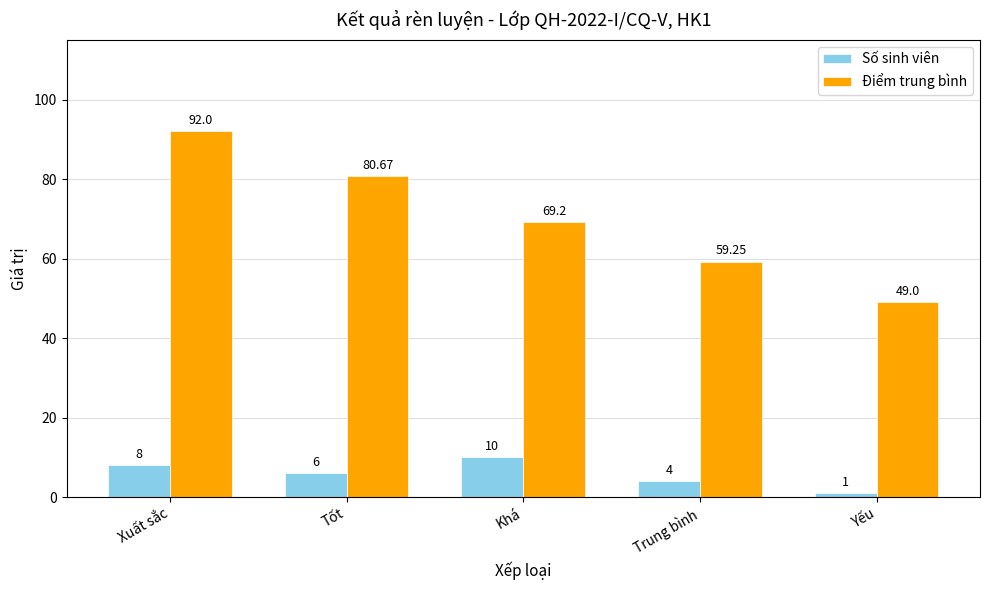

What is the difference between the maximum and minimum values in the Số sinh viên series?

9.0